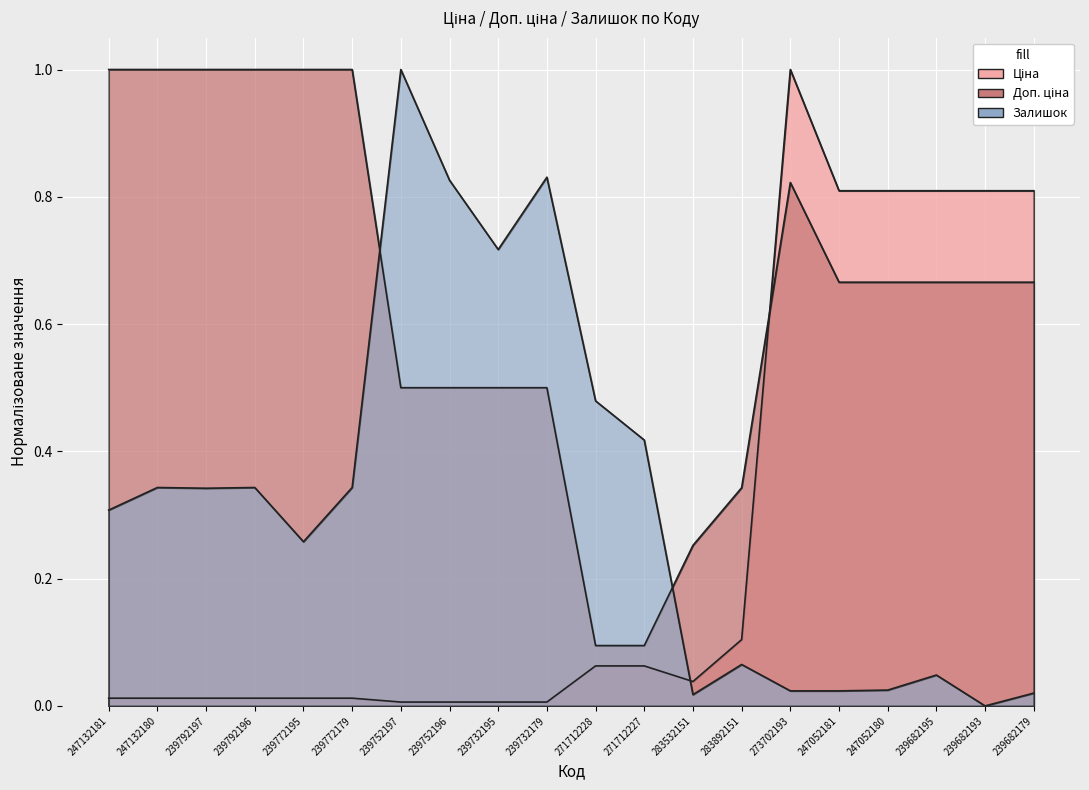

At which category does the chart reach its peak across all series?

273702193